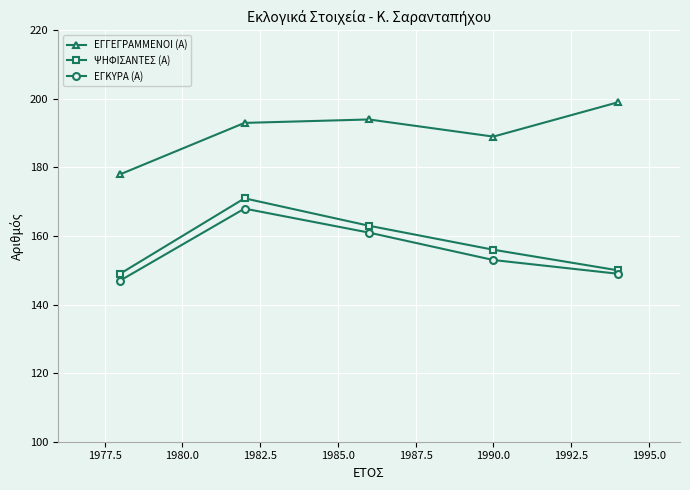

What is the lowest value of the ΕΓΓΕΓΡΑΜΜΕΝΟΙ (Α) series?

178